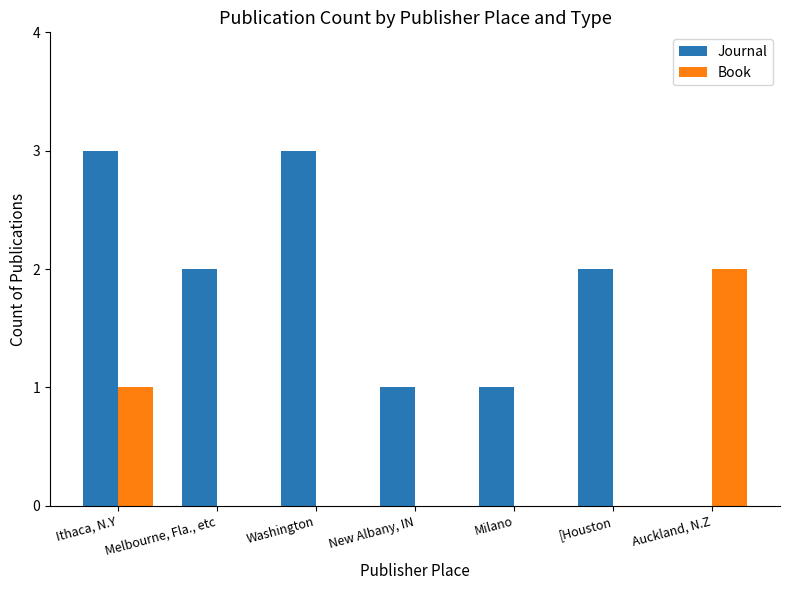

The Book series shows 2 at Auckland, N.Z. True or false?

True